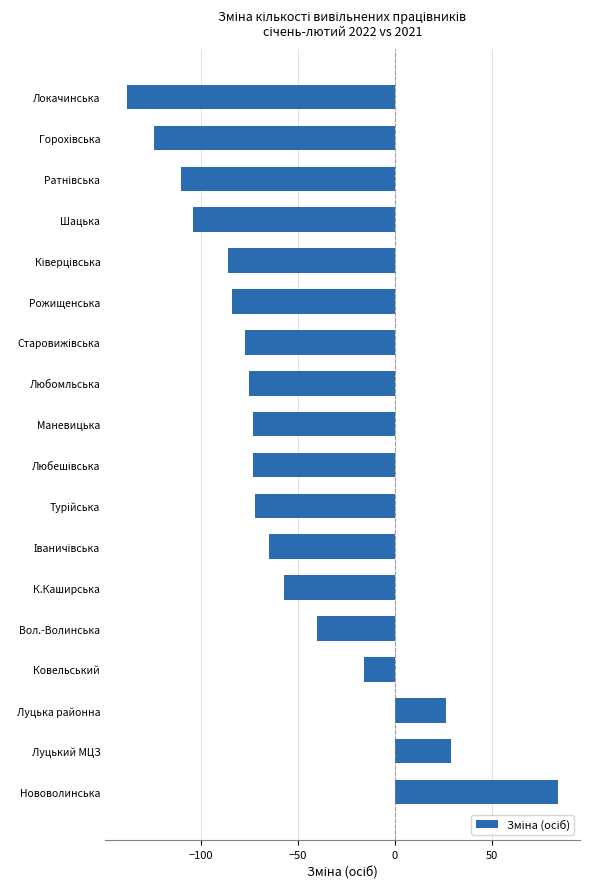

What is the difference between the second highest and second lowest values?

153